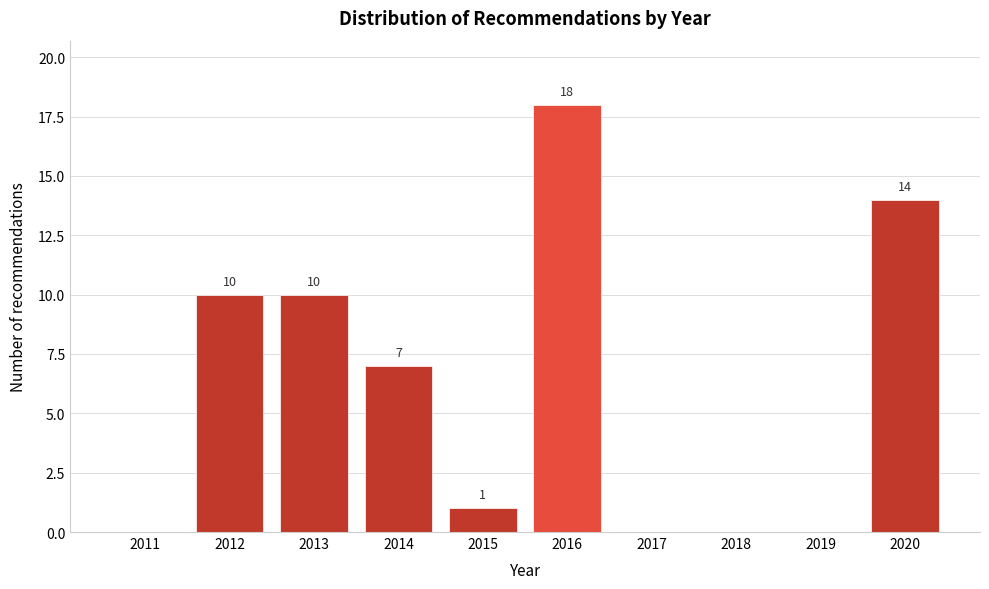

Reading left to right, extract all data points from this chart.

2011=0	2012=10	2013=10	2014=7	2015=1	2016=18	2017=0	2018=0	2019=0	2020=14